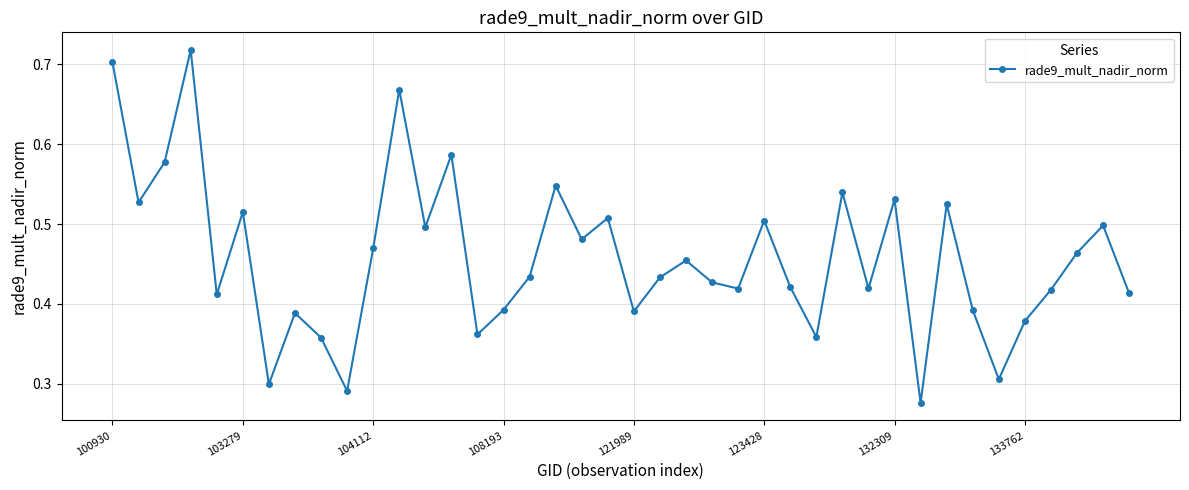

Does the chart display data point markers on the line(s)?

Yes